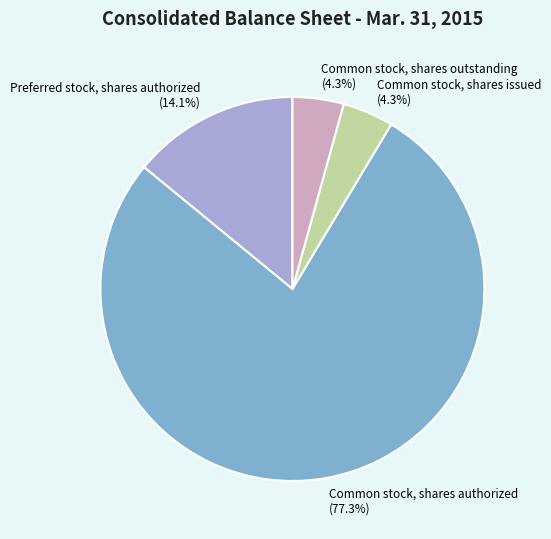

Does any single category account for the majority?

Yes